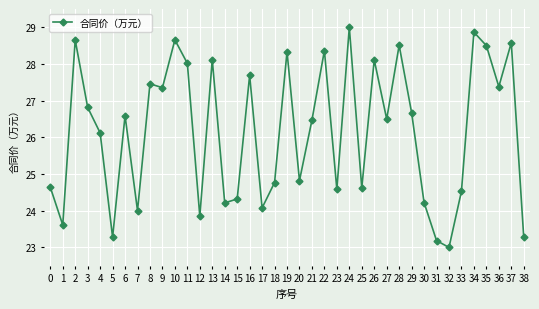

What is the value of the 28th point from the left?

26.5